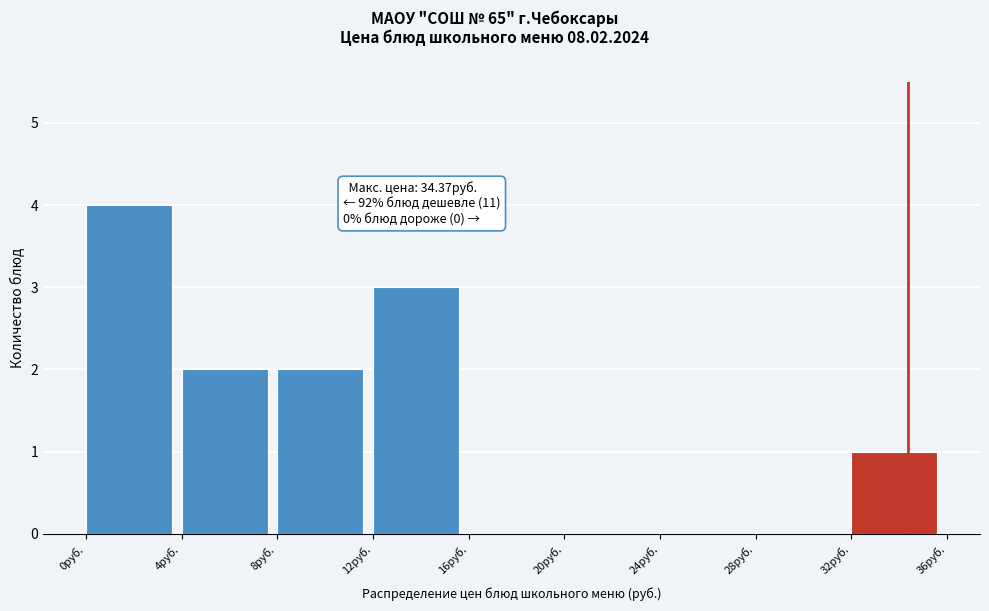

Over which range of the x-axis is the bar tallest?

0 to 4